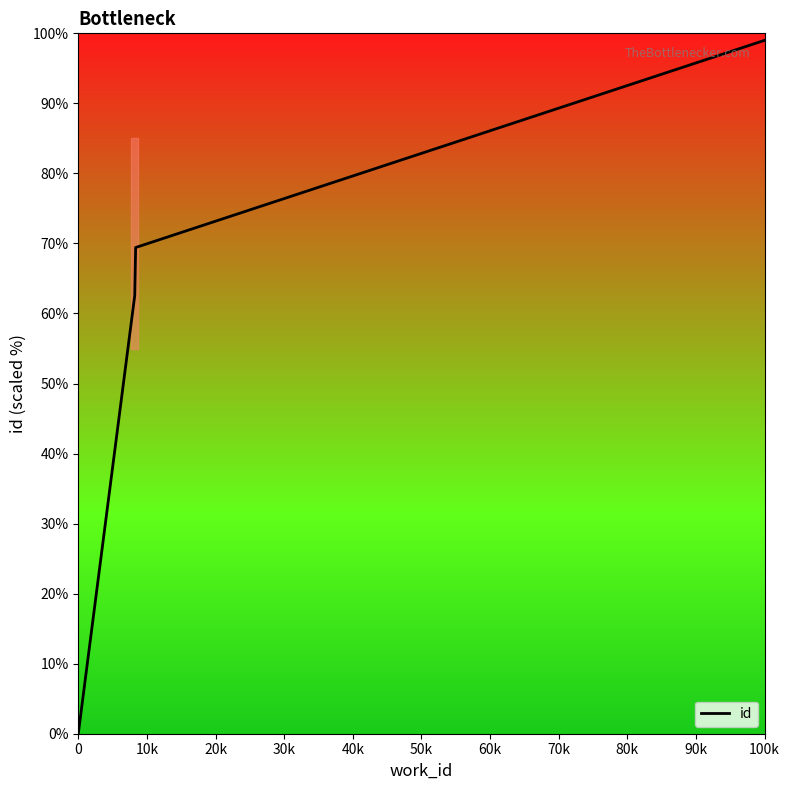

True or false: there are more than 1 points higher than both neighbors.

False